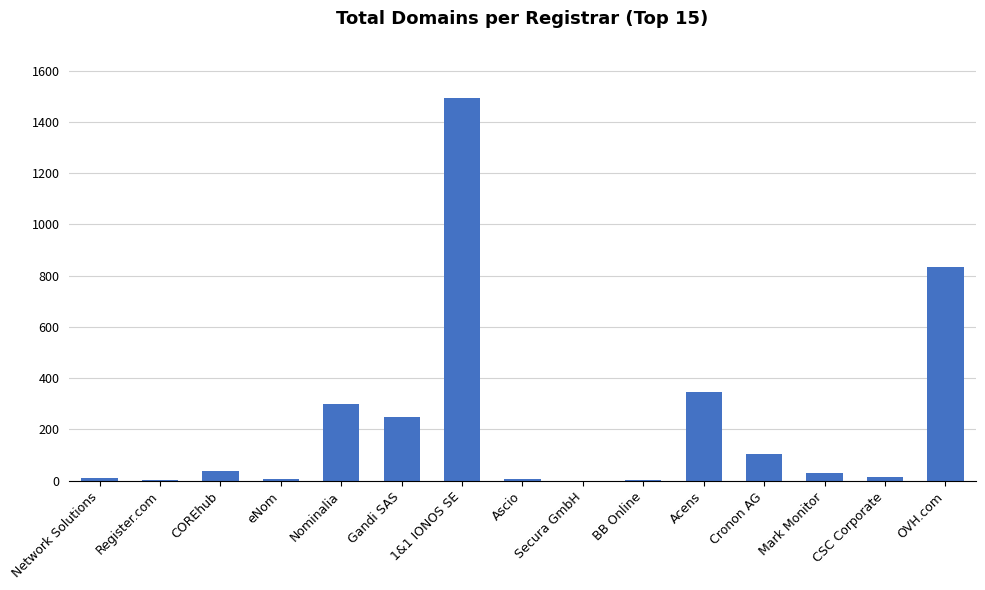

Between eNom and OVH.com, which is larger?

OVH.com